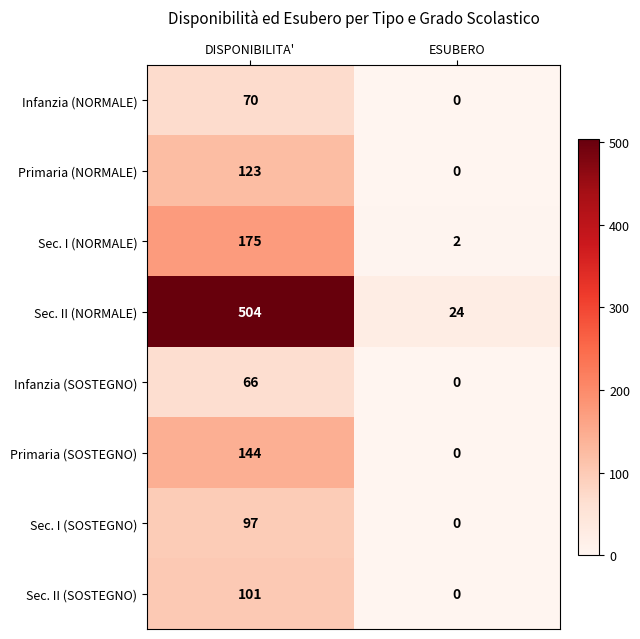

Count the number of categories in the chart.

2